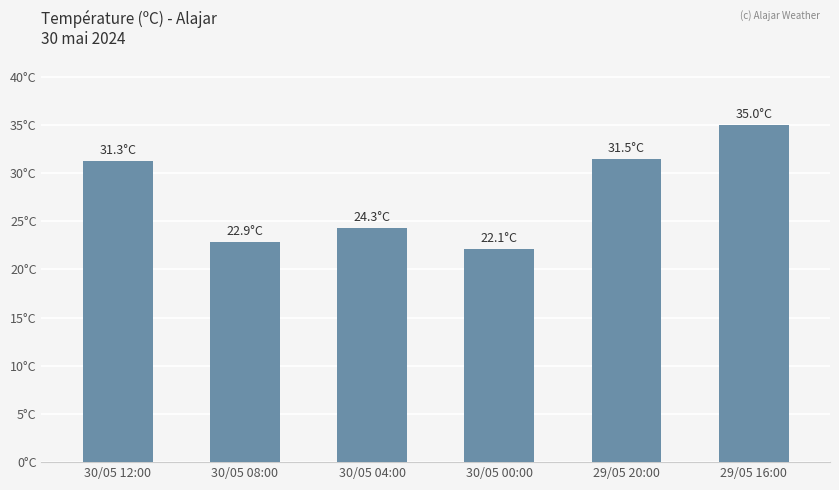

Reading left to right, extract all data points from this chart.

31.3	22.9	24.3	22.1	31.5	35.0